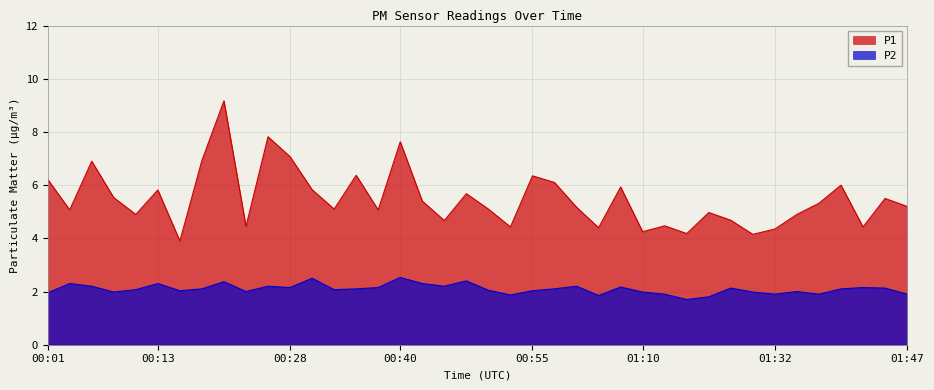

At which category is the sum across all series the highest?

00:20